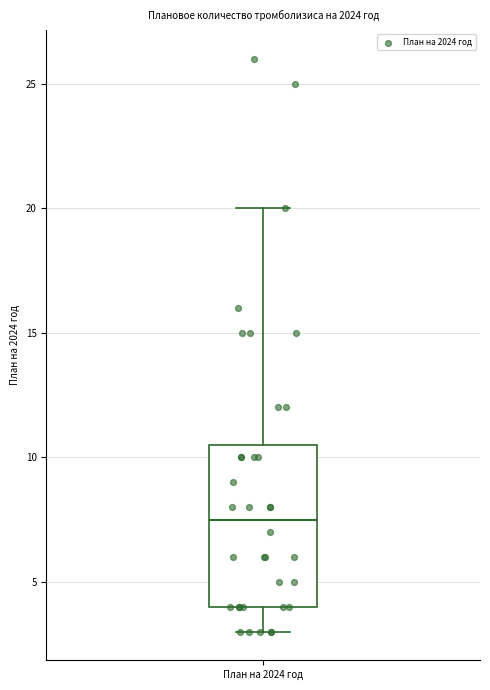

Transcribe this box plot: give where the median line is, the range the box spans, and where the two whiskers end, as read against the y-axis. The values are not printed on the chart, so give them approximately, as read against the axis.

median 7.5, box 4.0 to 10.5, whiskers 3.0 to 20.0